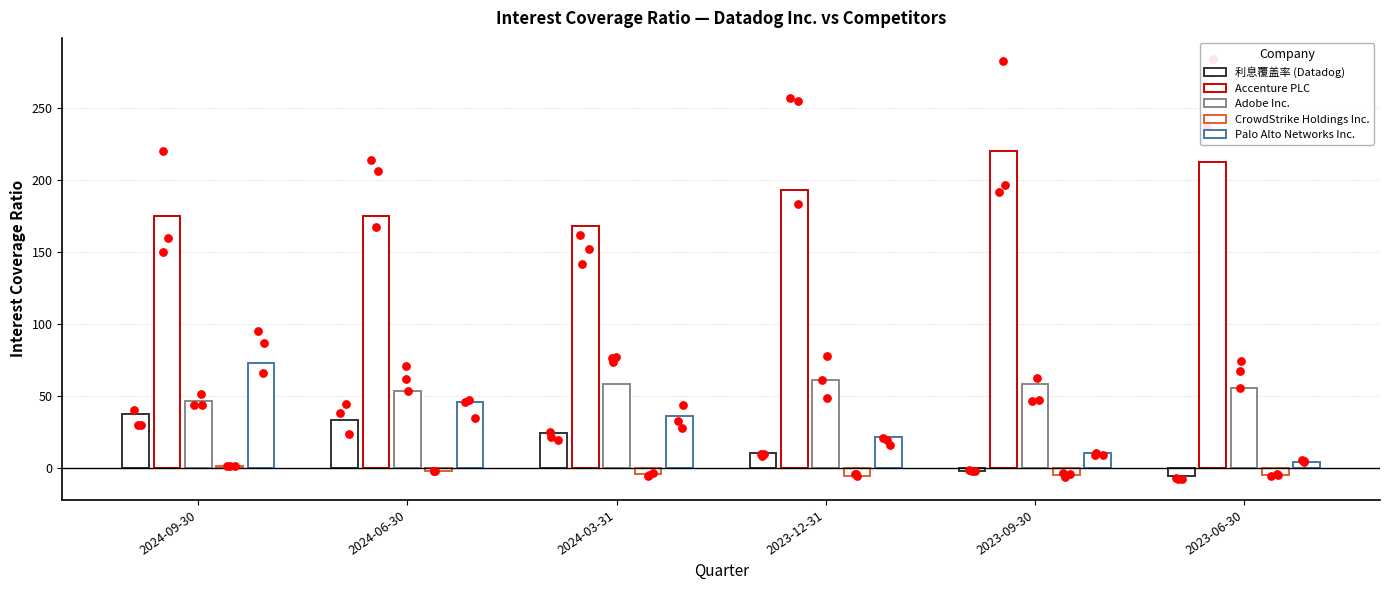

Which series has the largest total across all categories?

Accenture PLC